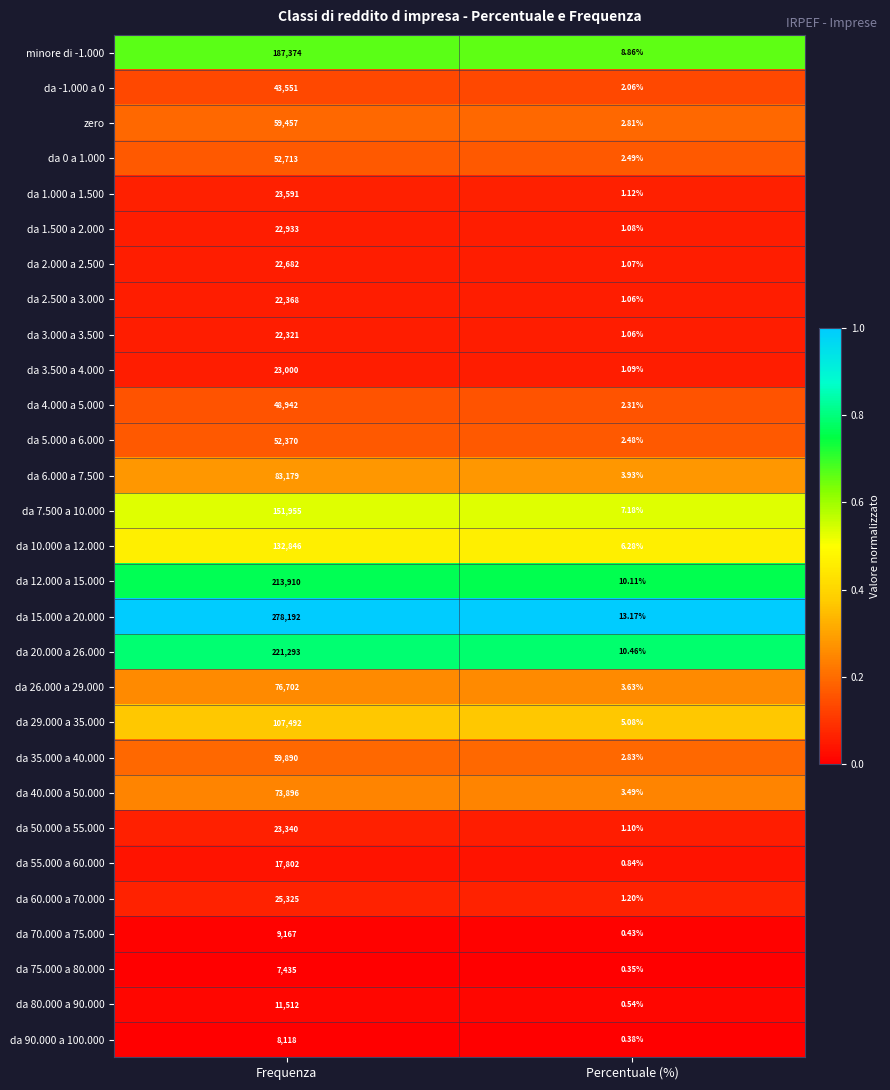

Which label corresponds to the largest value in the chart?

Frequenza